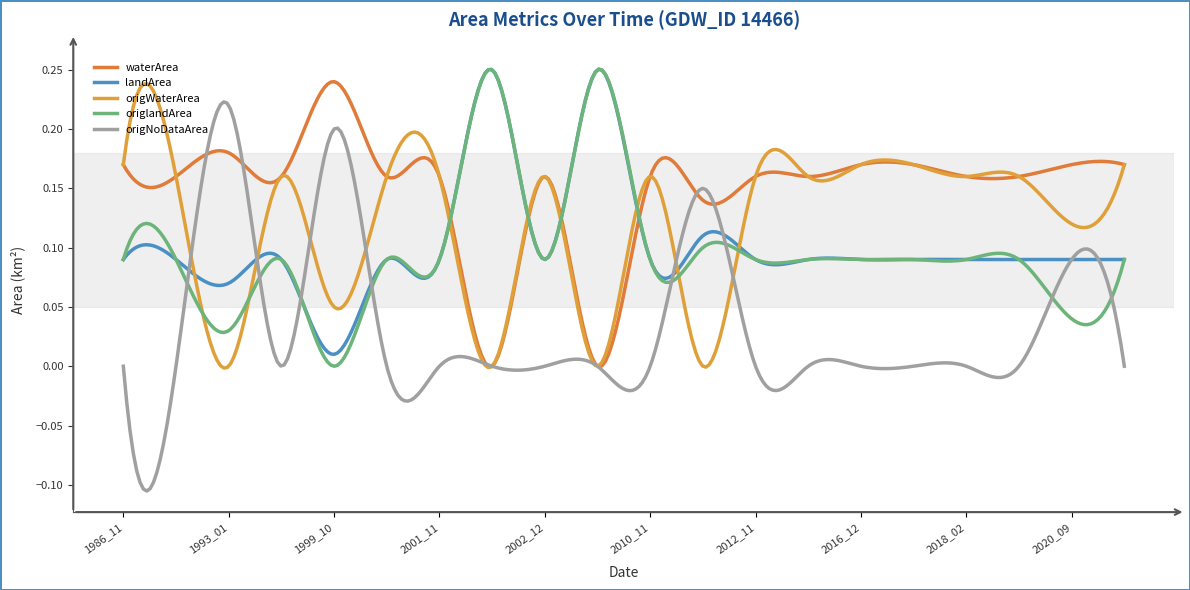

Does the chart display data point markers on the line(s)?

No